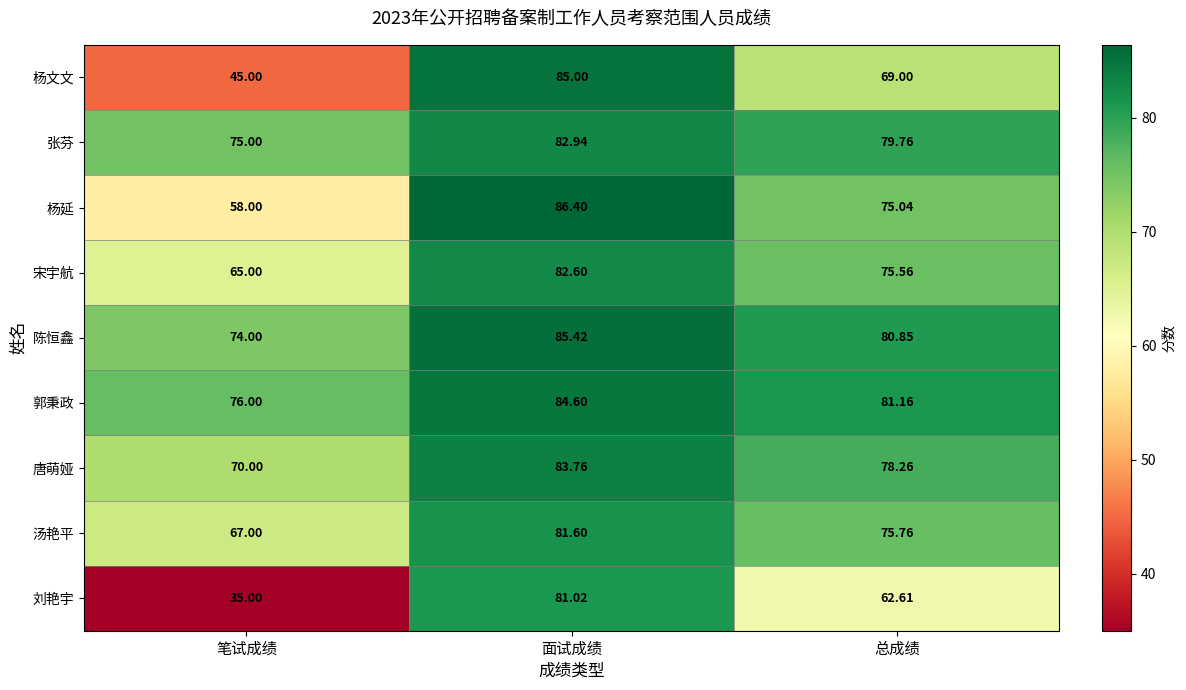

At how many categories does at least one series exceed 38?

3